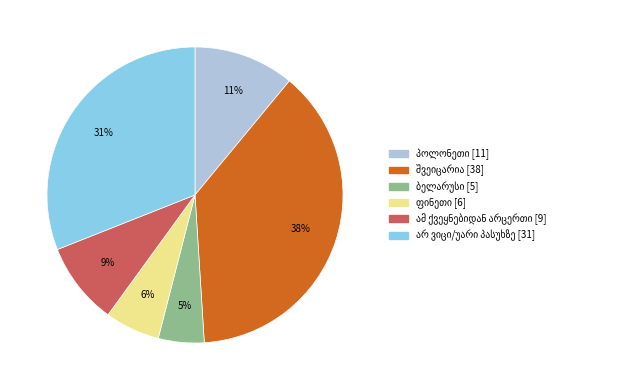

Is there any slice that represents more than half of the pie?

No